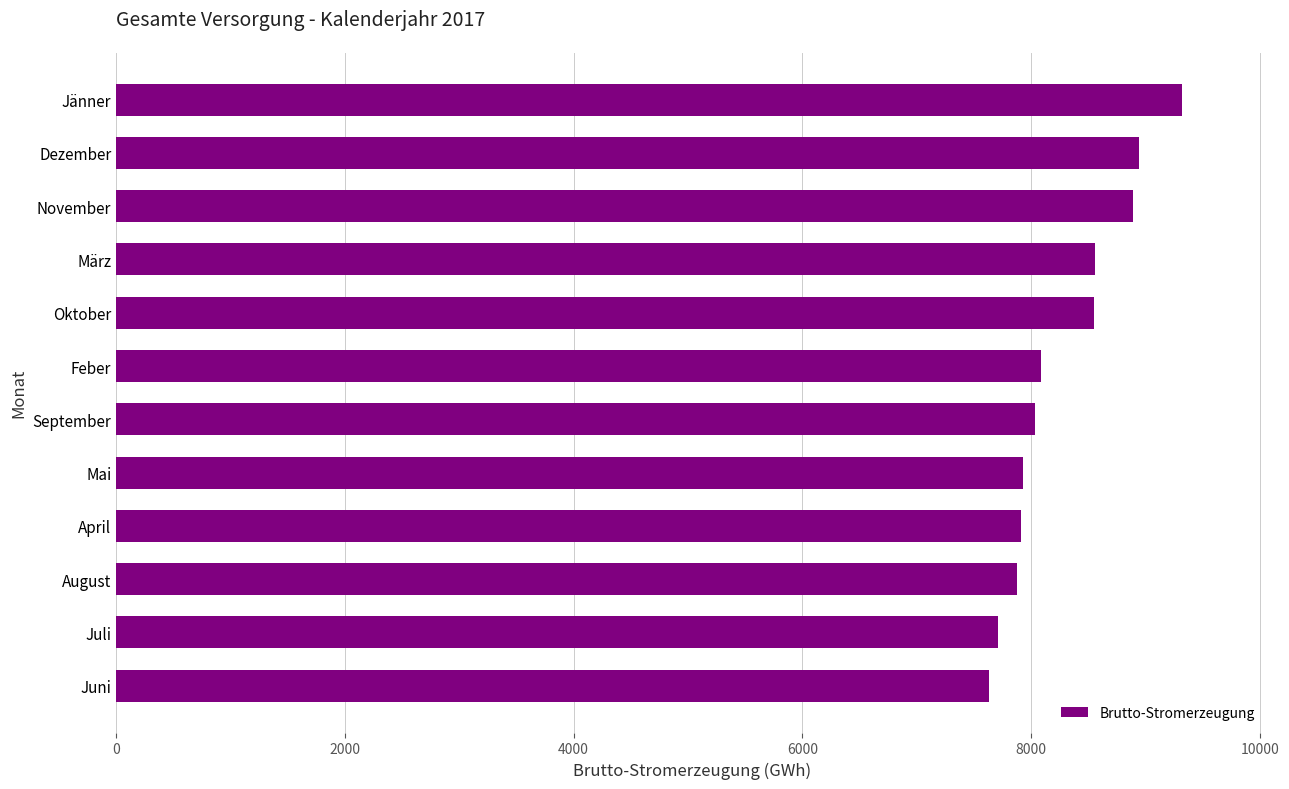

The value at Oktober is 5979.9. True or false?

False